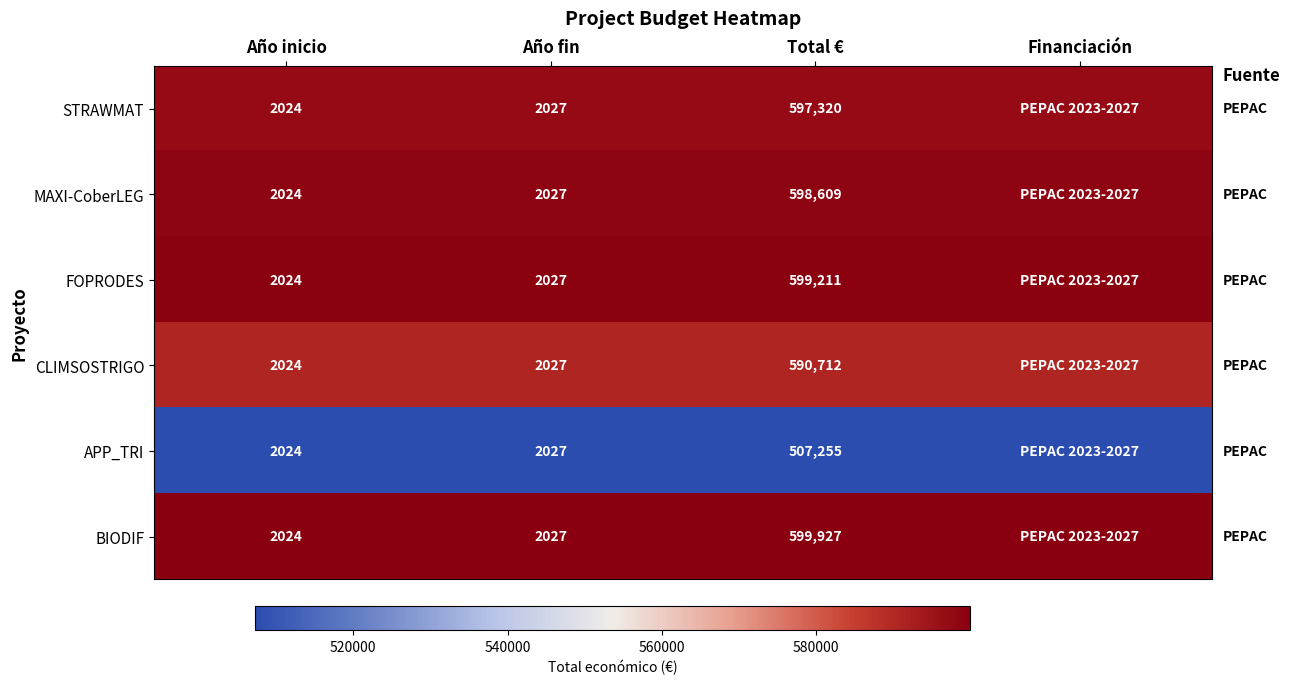

True or false: FOPRODES has a value of 780441 at Total €.

False